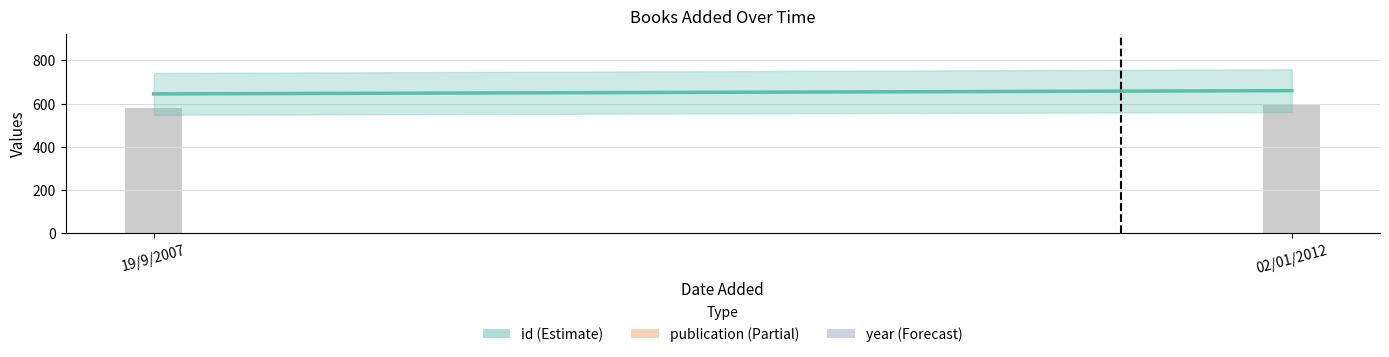

Read the year value at 02/01/2012.

1995